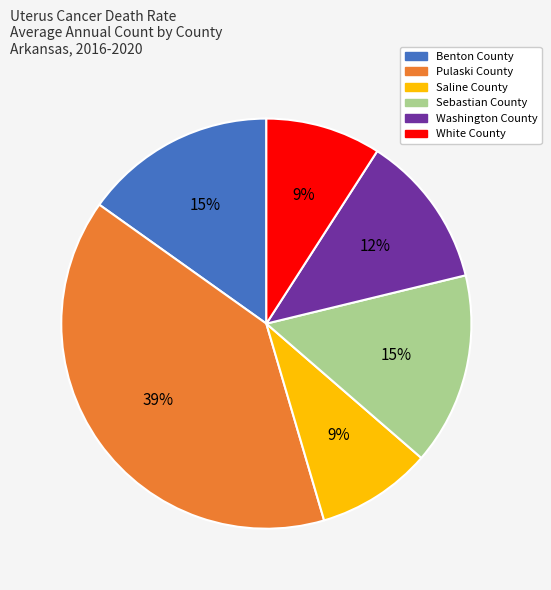

Is there any slice that represents more than half of the pie?

No